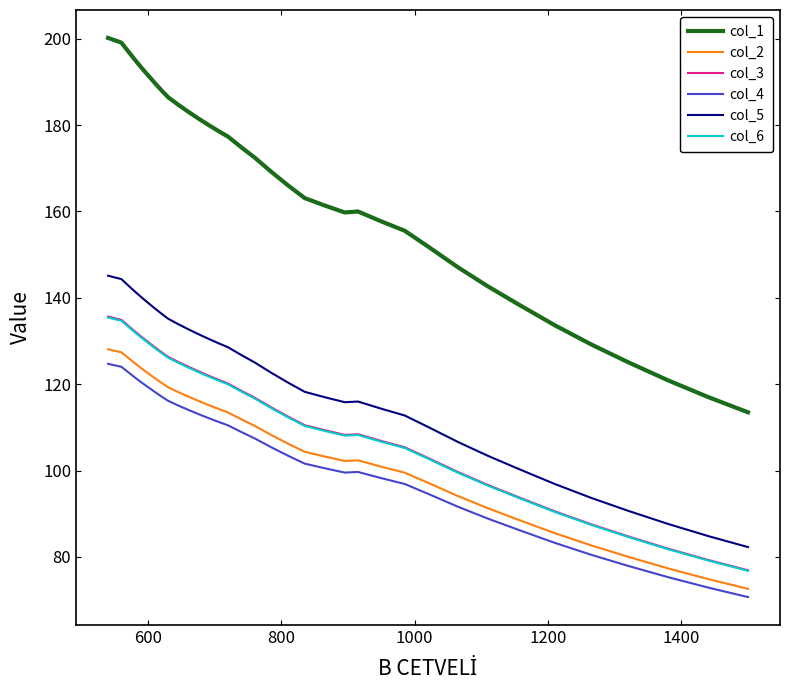

How many data points in col_6 are less than 118?

19